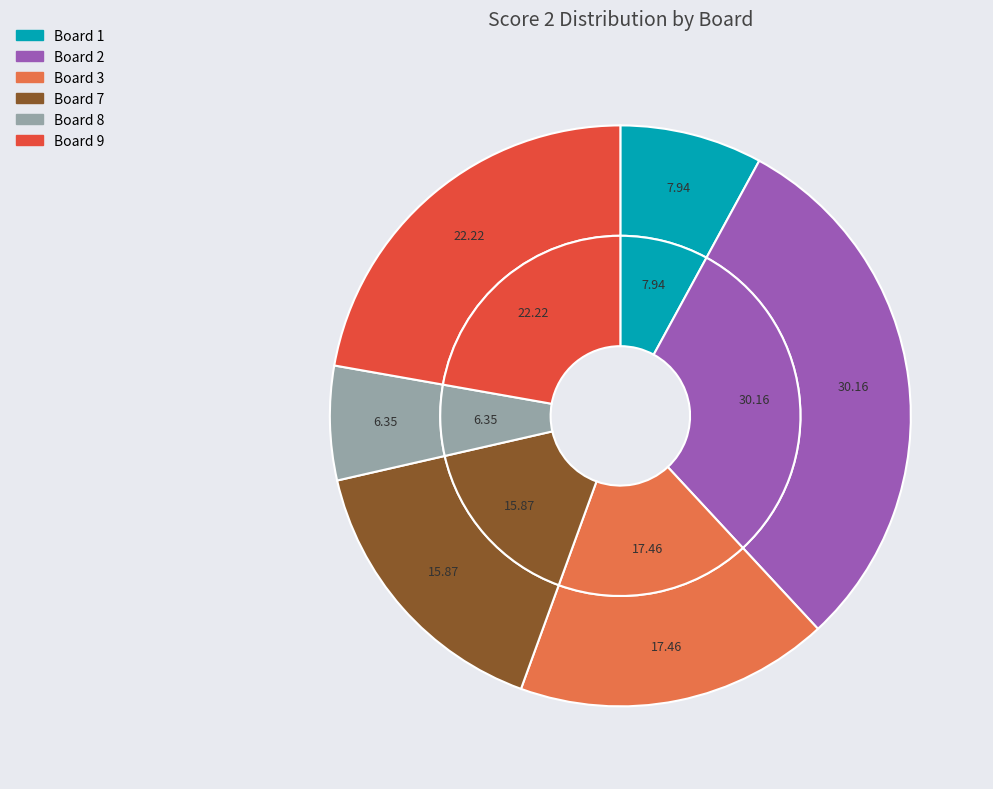

How much of the chart is everything except Board 6?

100.0%